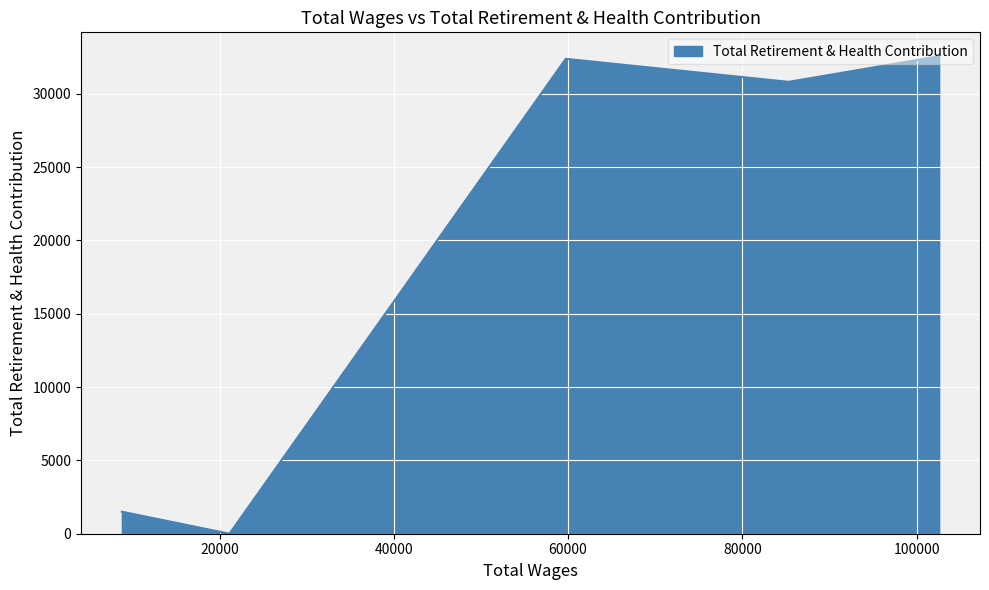

What is the sum of all values?

97279